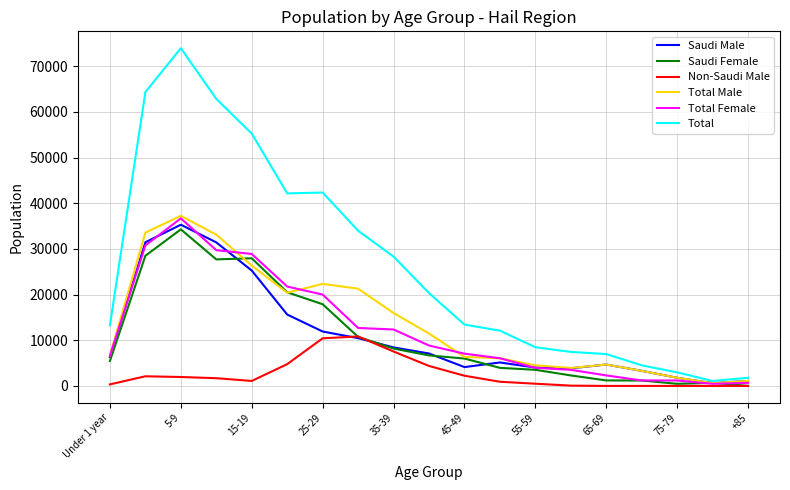

What is the greatest value displayed?

73968